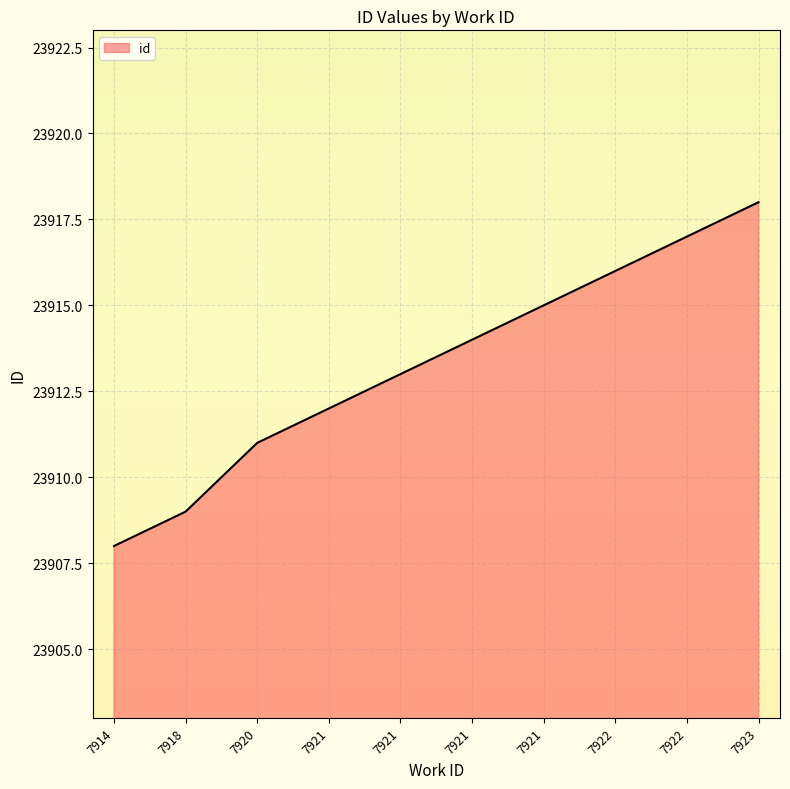

Is this an area chart (filled region under the line)?

Yes